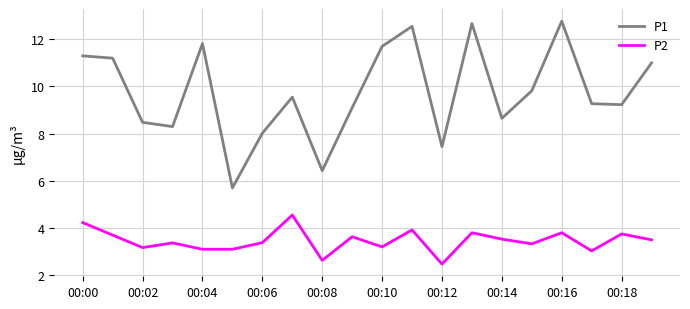

True or false: P2 and P1 cross at least once.

False